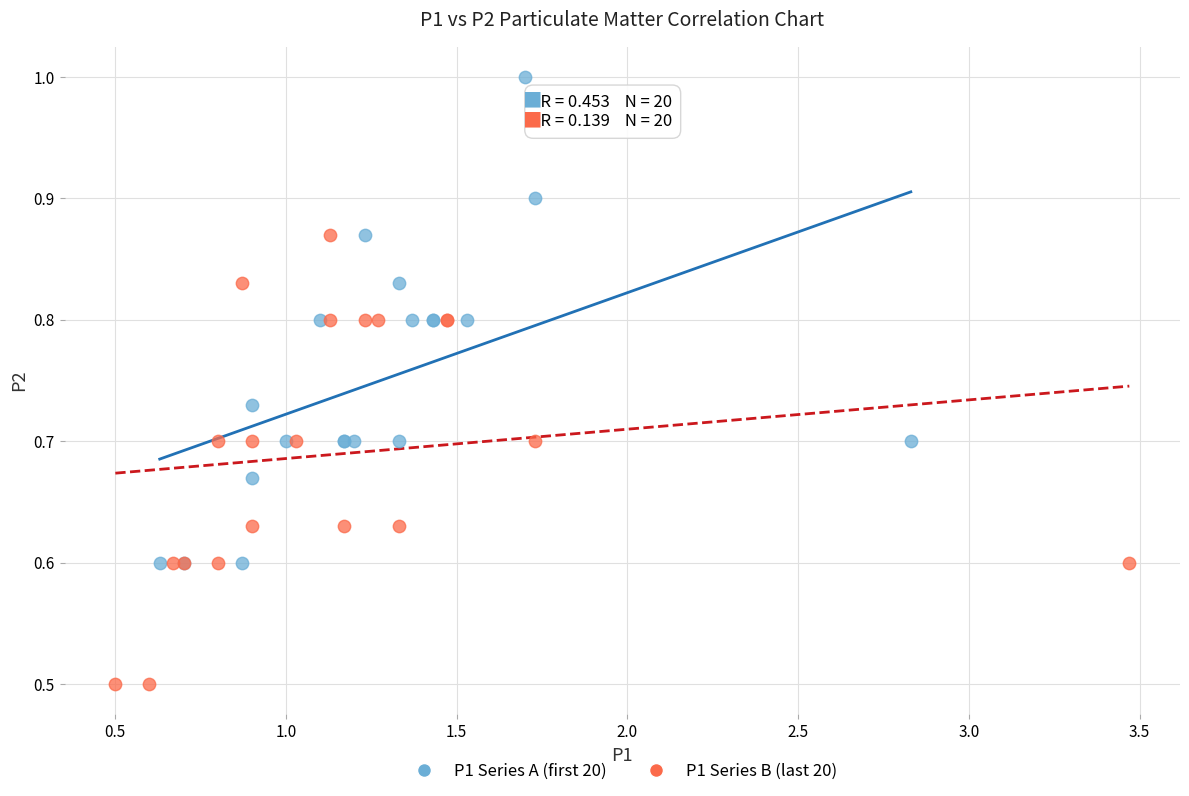

Which series reaches the maximum Y coordinate?

P1 Series A (first 20)